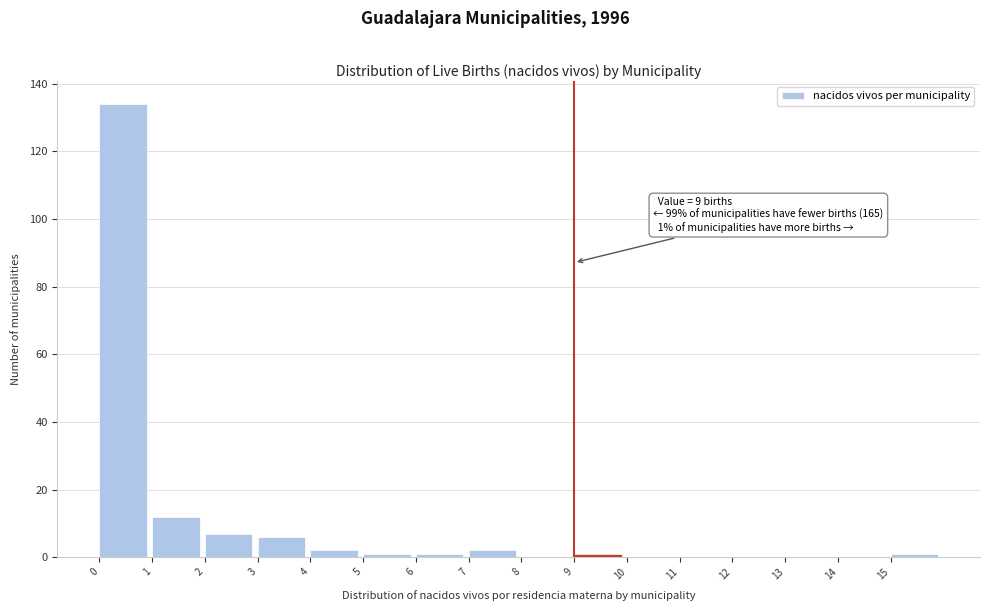

Over which range of the x-axis is the bar tallest?

0 to 1